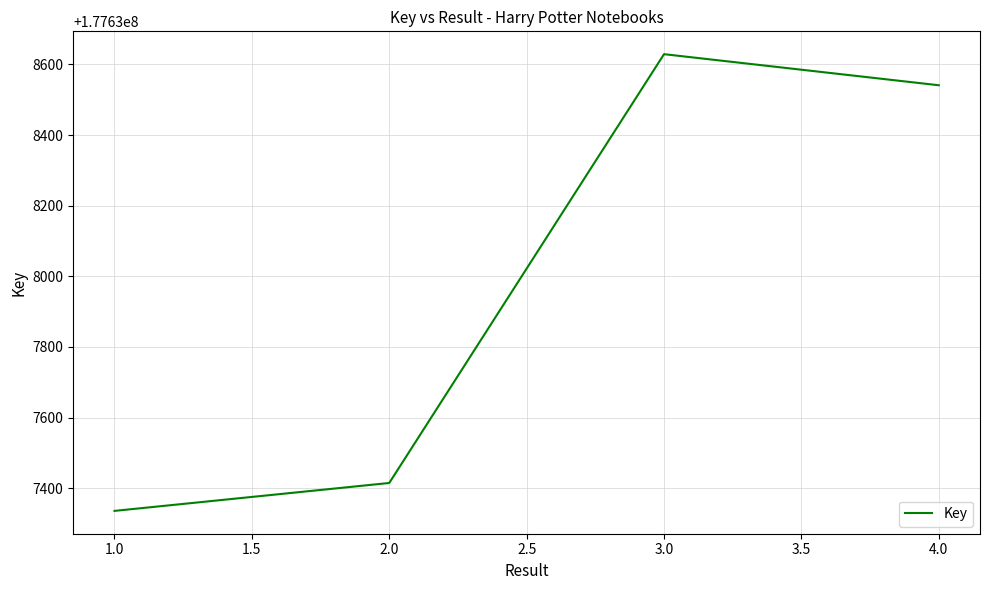

Between 2.0 and 1.0, which is larger?

2.0